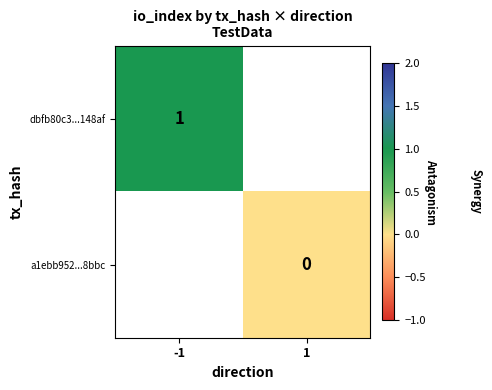

How many positive values does the dbfb80c3...148af series have?

1